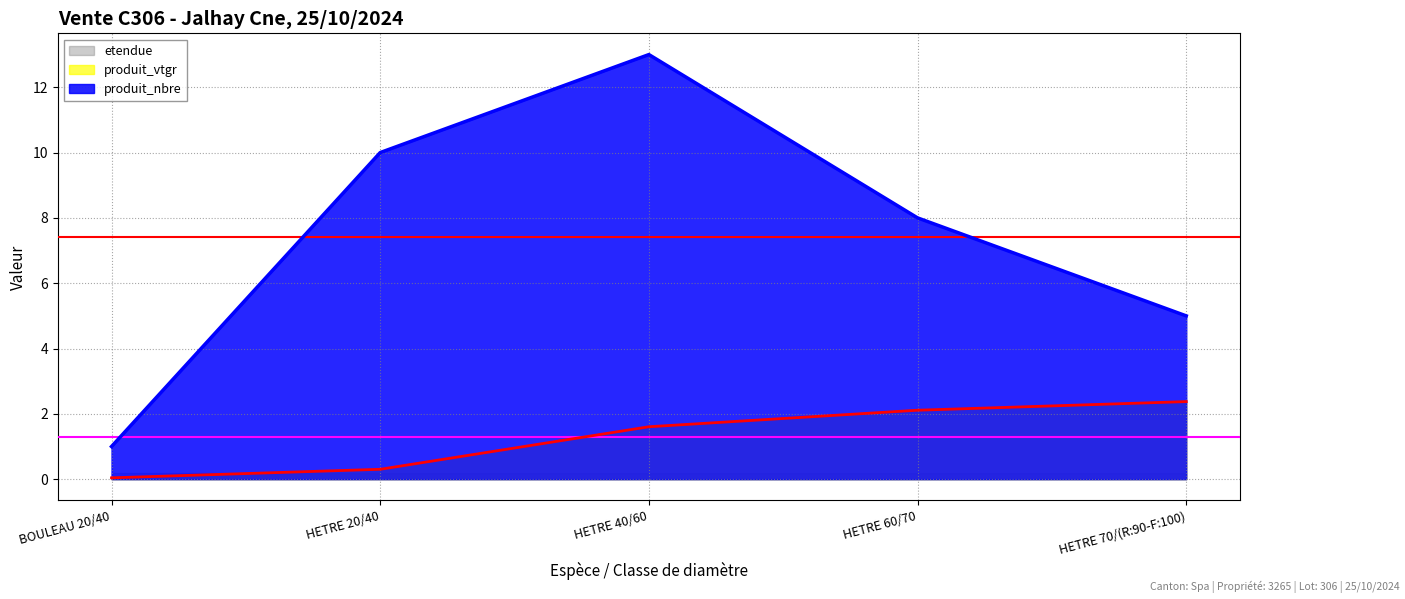

What is the average value of the produit_nbre series?

7.4